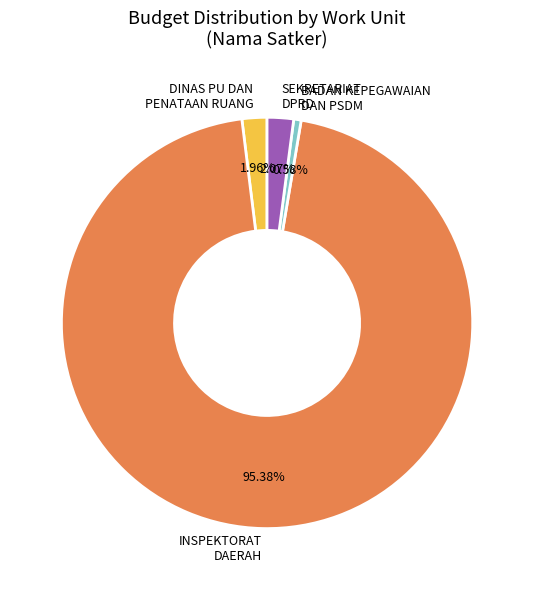

Which slice is the smallest?

BADAN KEPEGAWAIAN DAN PSDM